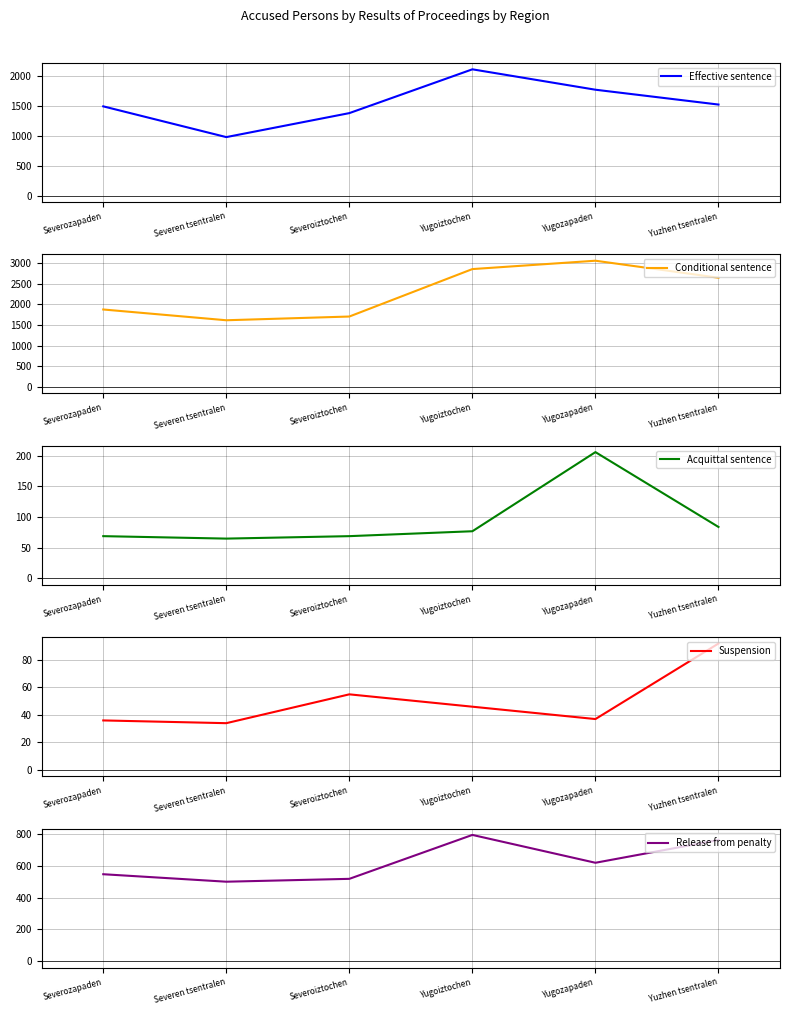

List the labels in order of Effective sentence value, smallest first.

Severen tsentralen, Severoiztochen, Severozapaden, Yuzhen tsentralen, Yugozapaden, Yugoiztochen